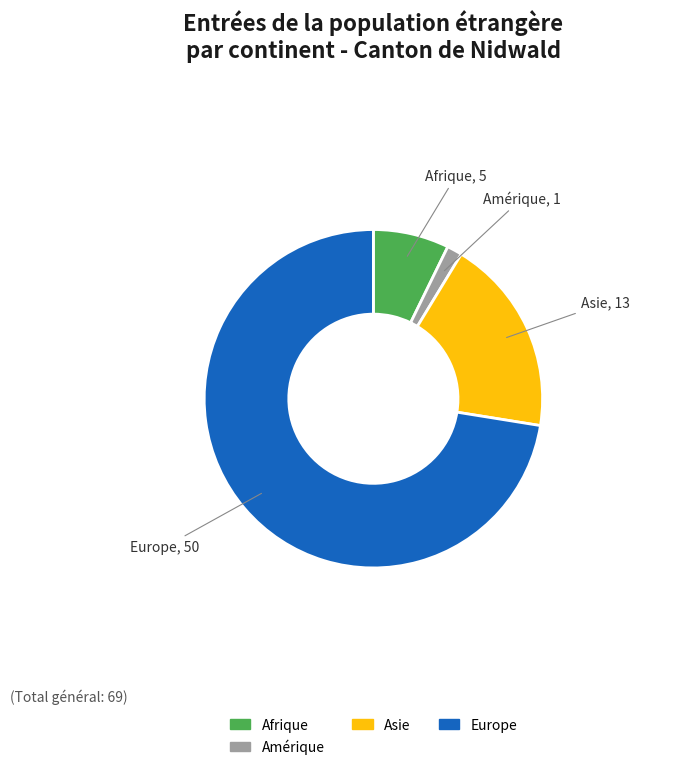

Is there any slice that represents more than half of the pie?

Yes